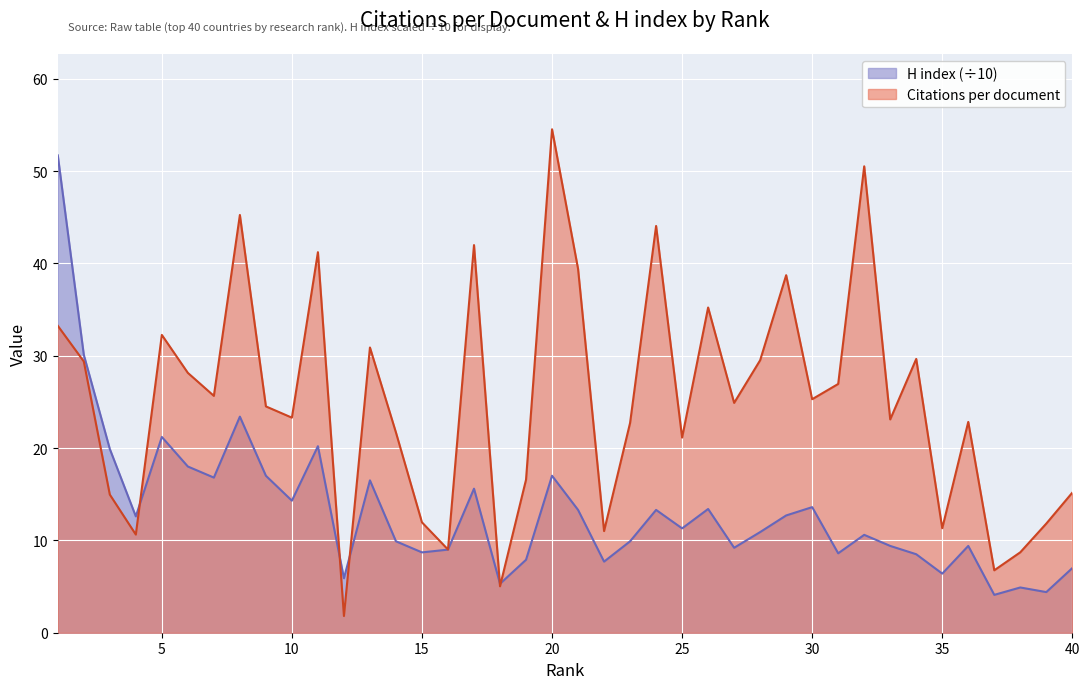

After their last crossing, which series has the higher values: H index or Citations per document?

Citations per document